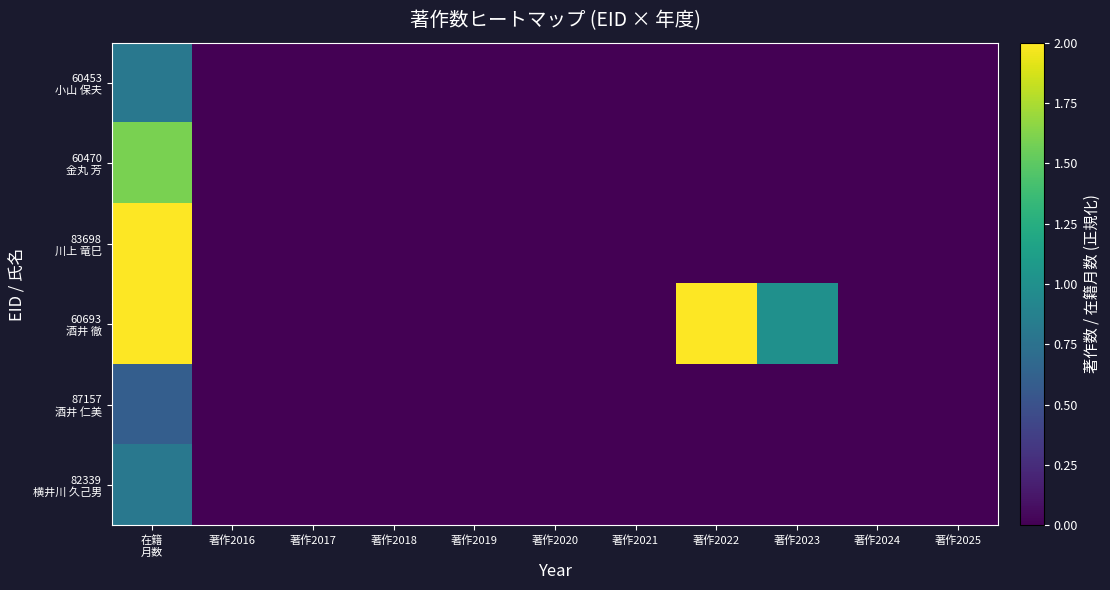

At which category is the sum across all series the highest?

在籍
月数